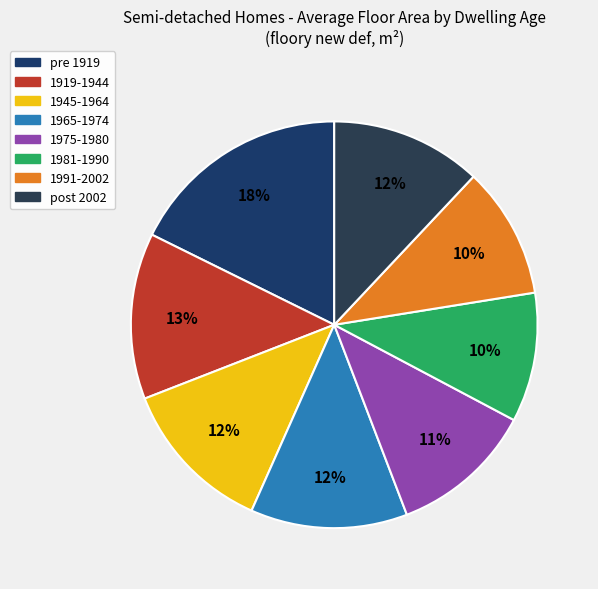

Count the number of slices in the pie.

8